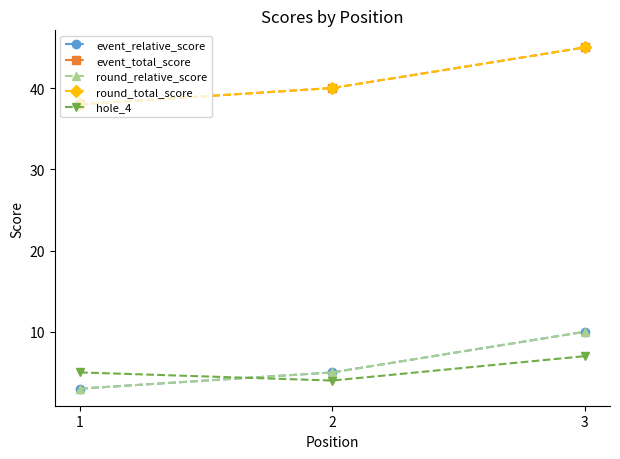

What is the sum of all round_relative_score values?

18